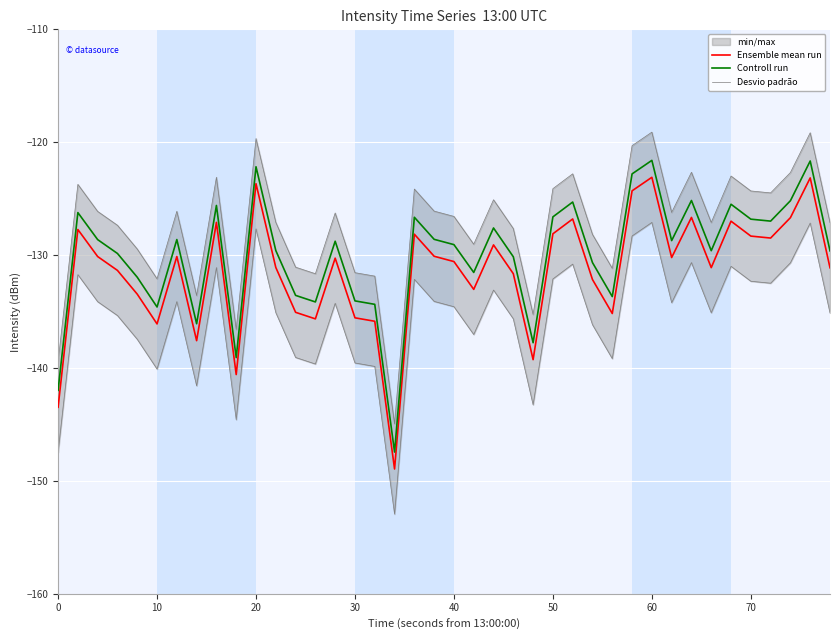

Rank the series by their average value, from lowest to highest.

Desvio padrão, Ensemble mean run, Controll run